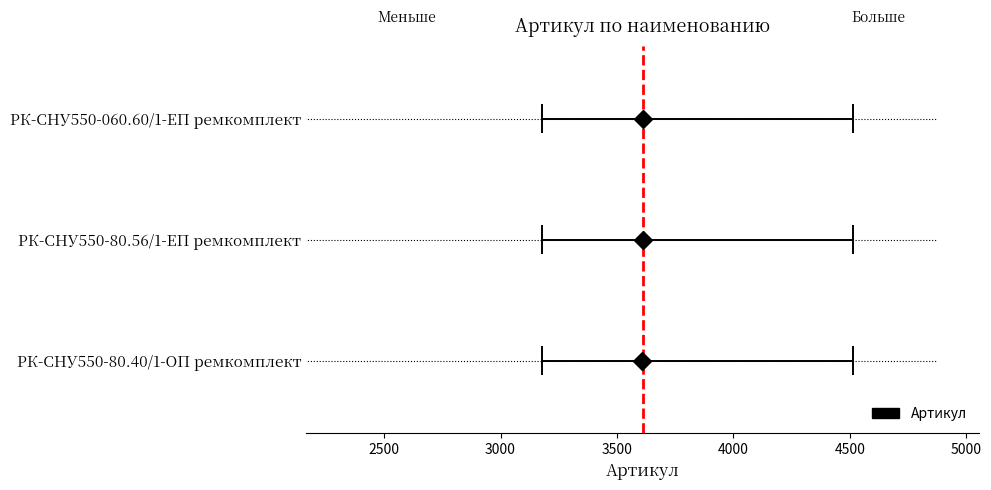

Rank the categories by value from highest to lowest.

РК-СНУ550-060.60/1-ЕП ремкомплект, РК-СНУ550-80.56/1-ЕП ремкомплект, РК-СНУ550-80.40/1-ОП ремкомплект